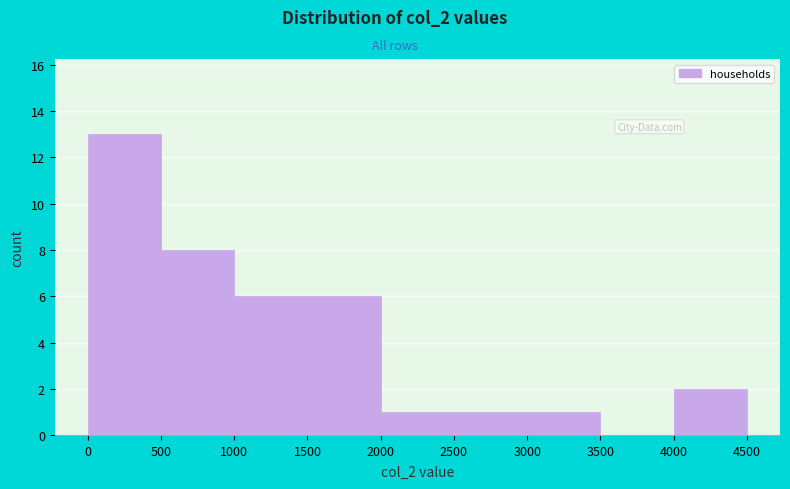

Reading left to right, list every bar in this chart as the range it spans on the x-axis followed by its height. The values are not printed on the chart, so give them approximately, as read against the axis.

0 to 500: 13
500 to 1000: 8
1000 to 1500: 6
1500 to 2000: 6
2000 to 2500: 1
2500 to 3000: 1
3000 to 3500: 1
3500 to 4000: 0
4000 to 4500: 2